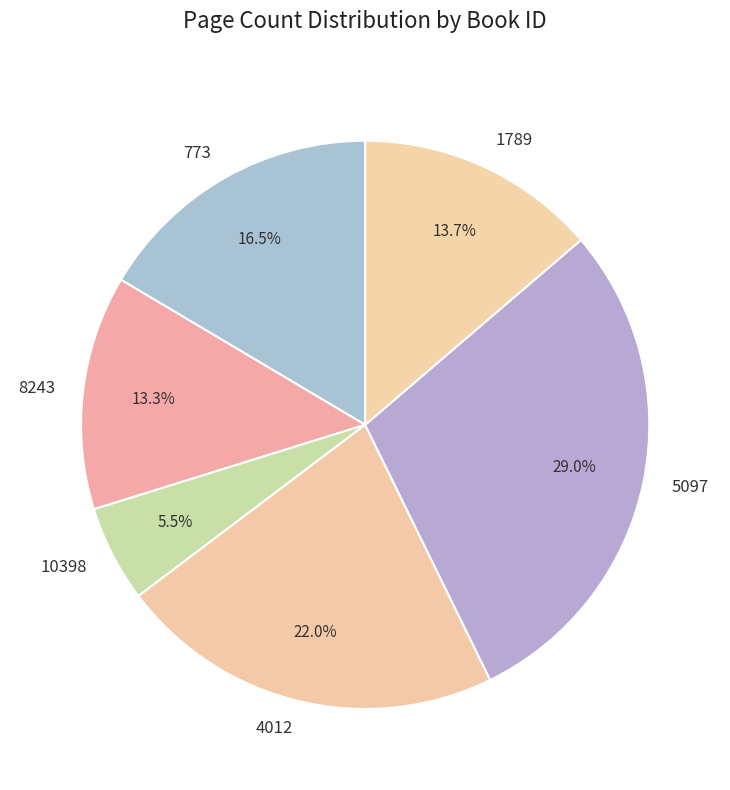

To the nearest percent, what percentage of the pie is 8243?

13%